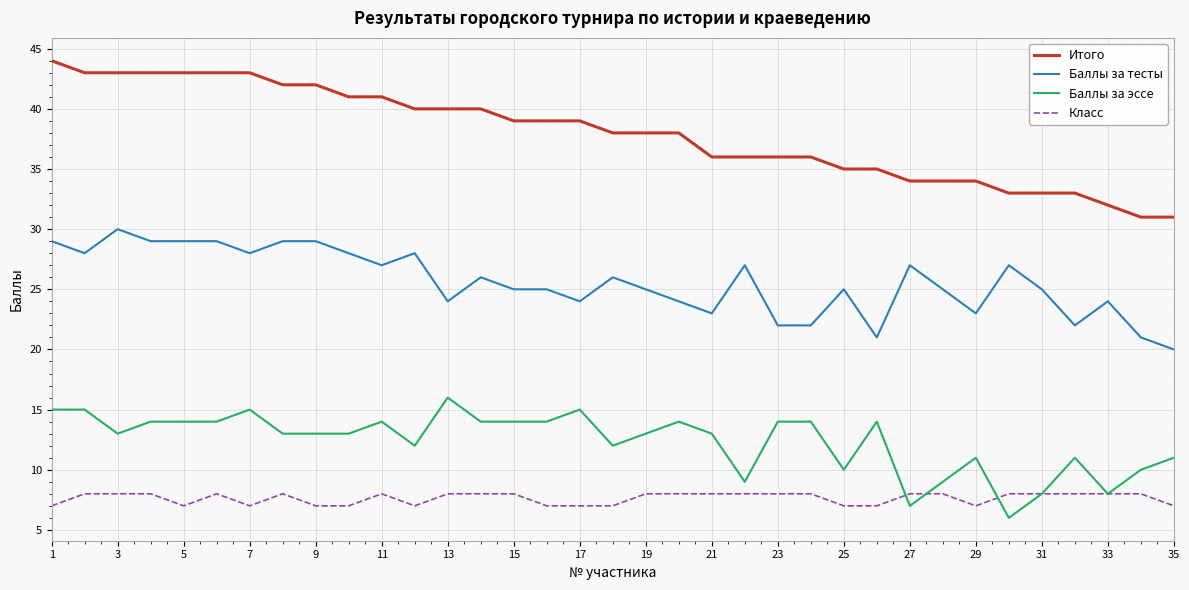

Rank the series by their maximum value, from lowest to highest.

Класс, Баллы за эссе, Баллы за тесты, Итого